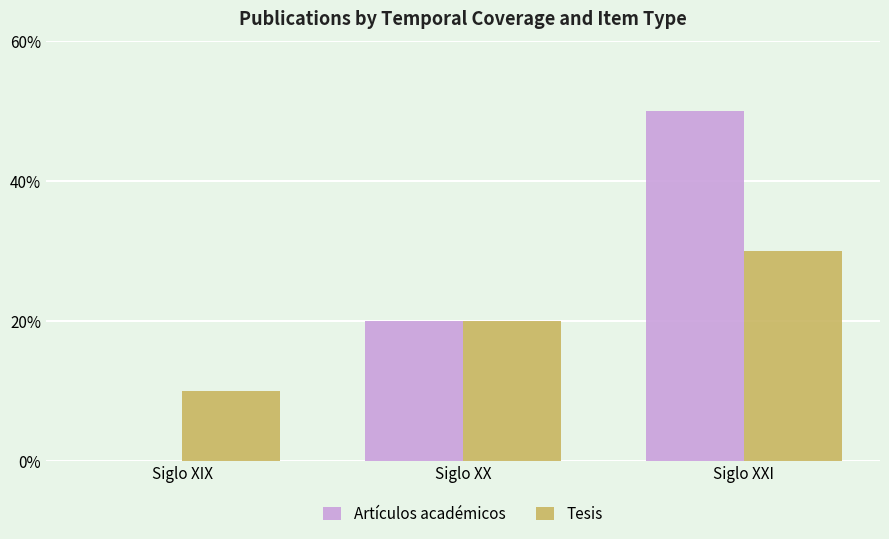

How many groups of bars are there?

3